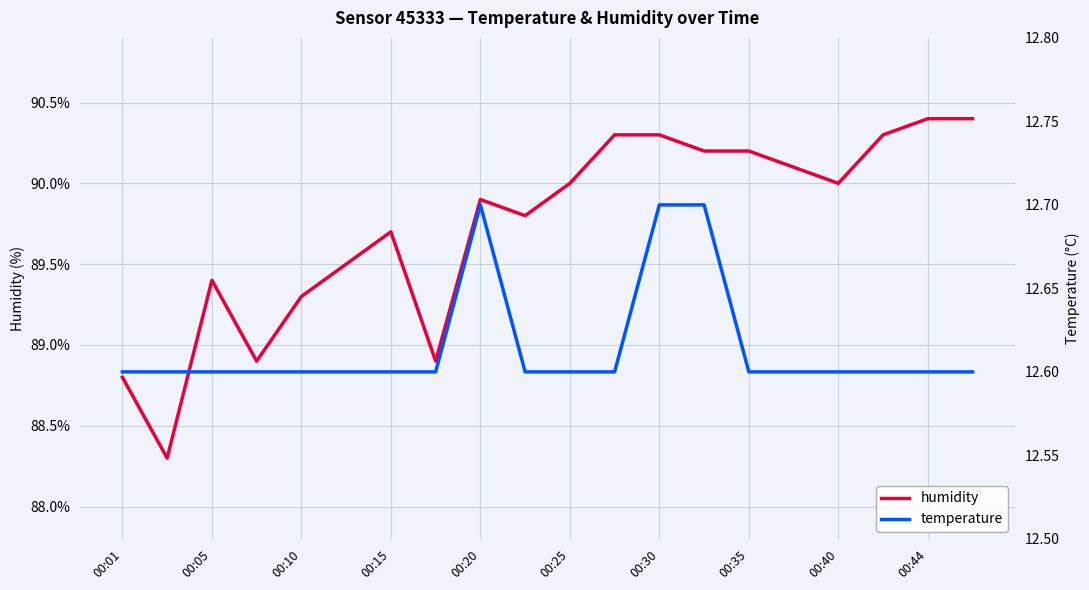

What is the maximum value for humidity?

90.4